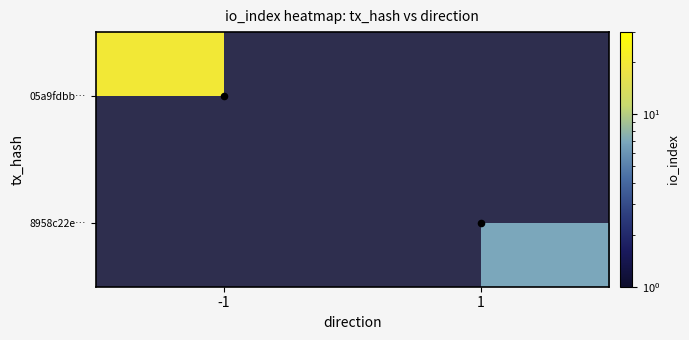

How many positive values does the 8958c22e… series have?

1